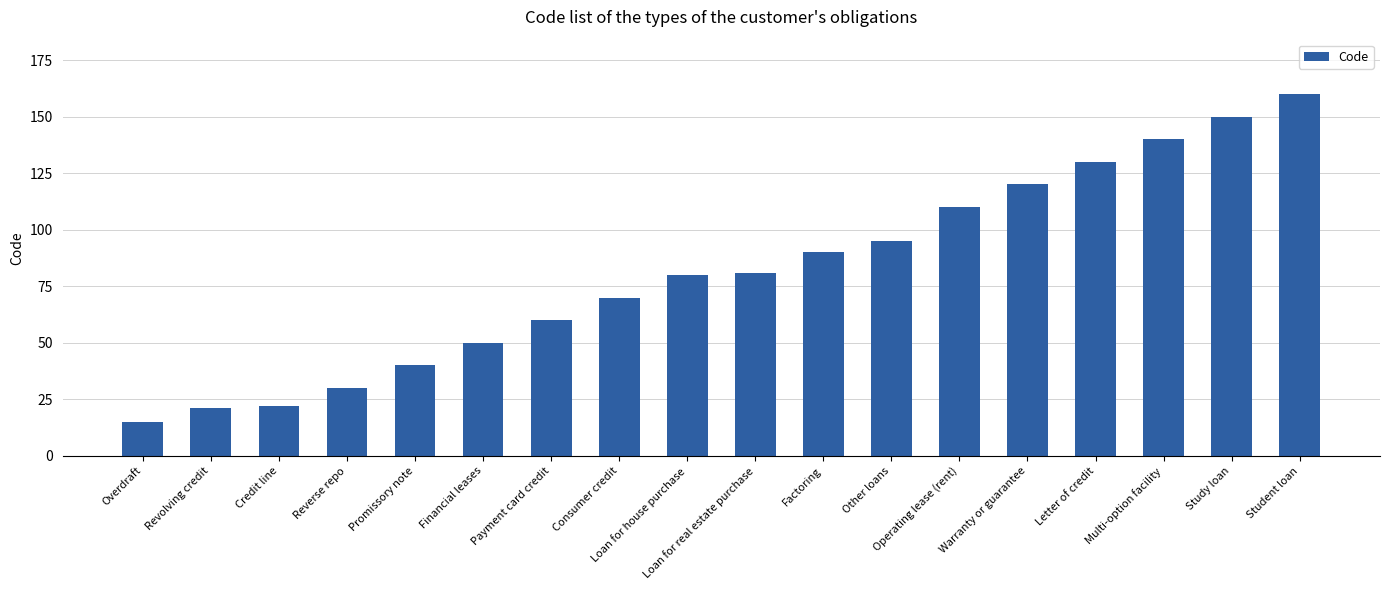

What is the smallest value displayed?

15